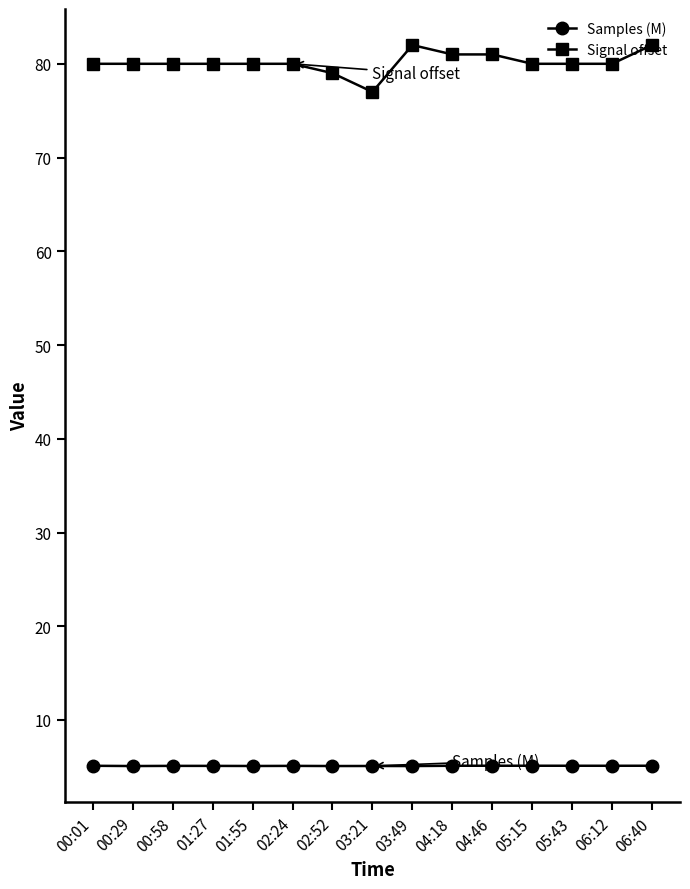

What is the spread (max minus min) of values at 05:15?

74.9